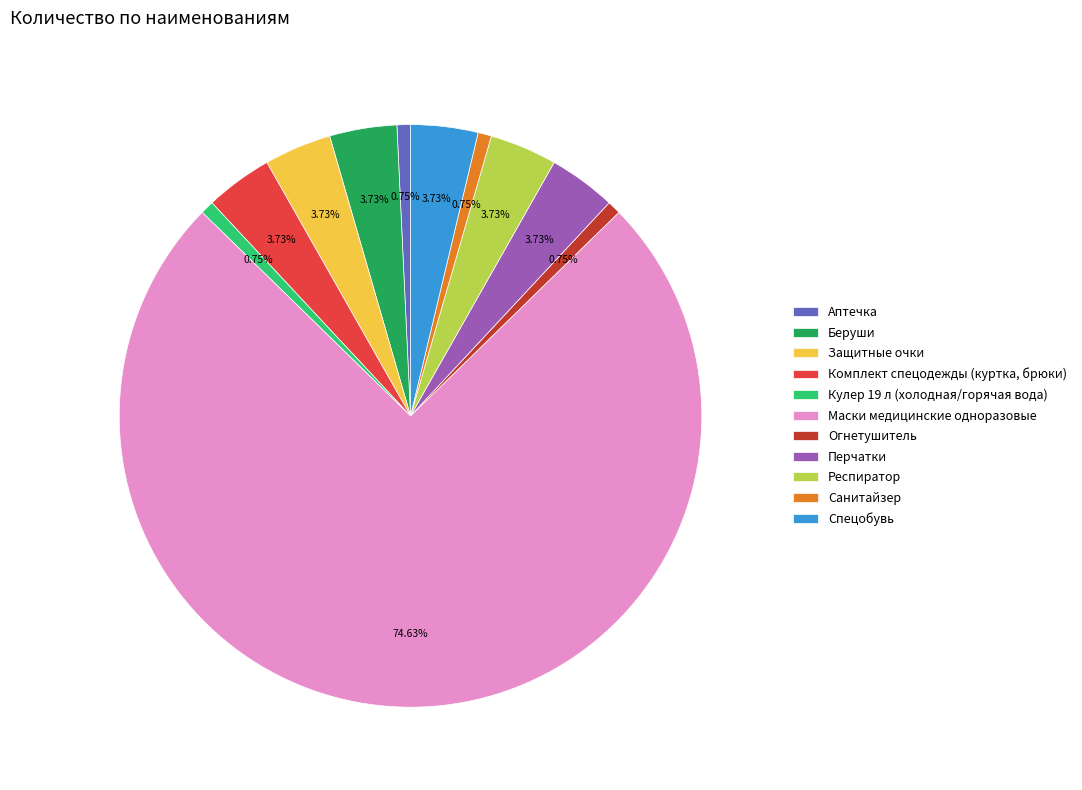

Is the sum of Комплект спецодежды (куртка, брюки) and Огнетушитель greater than half?

No